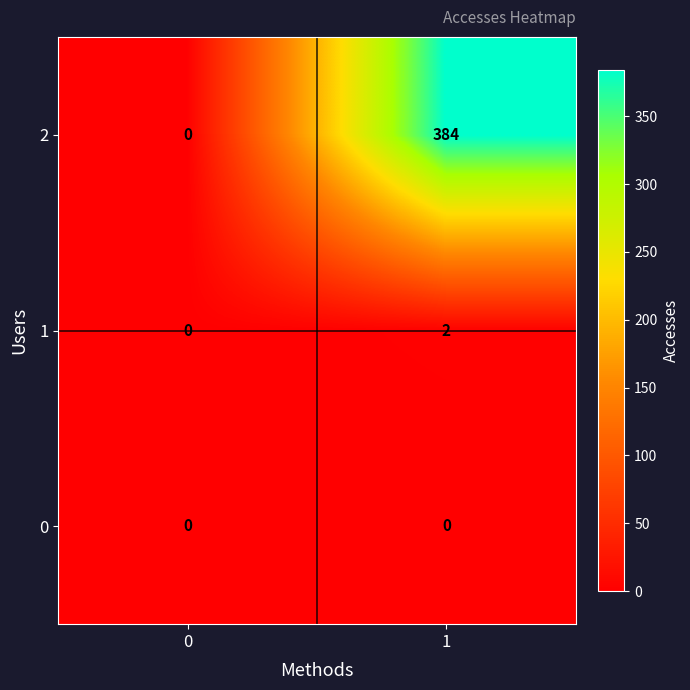

Between 0 and 1, which series saw the biggest shift?

2